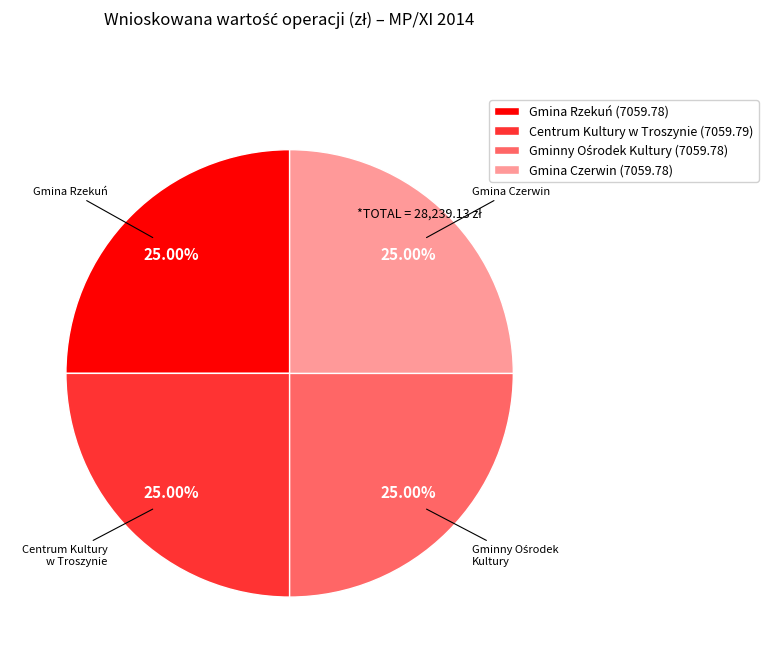

Is Gmina Czerwin (7059.78) the majority of the pie?

No